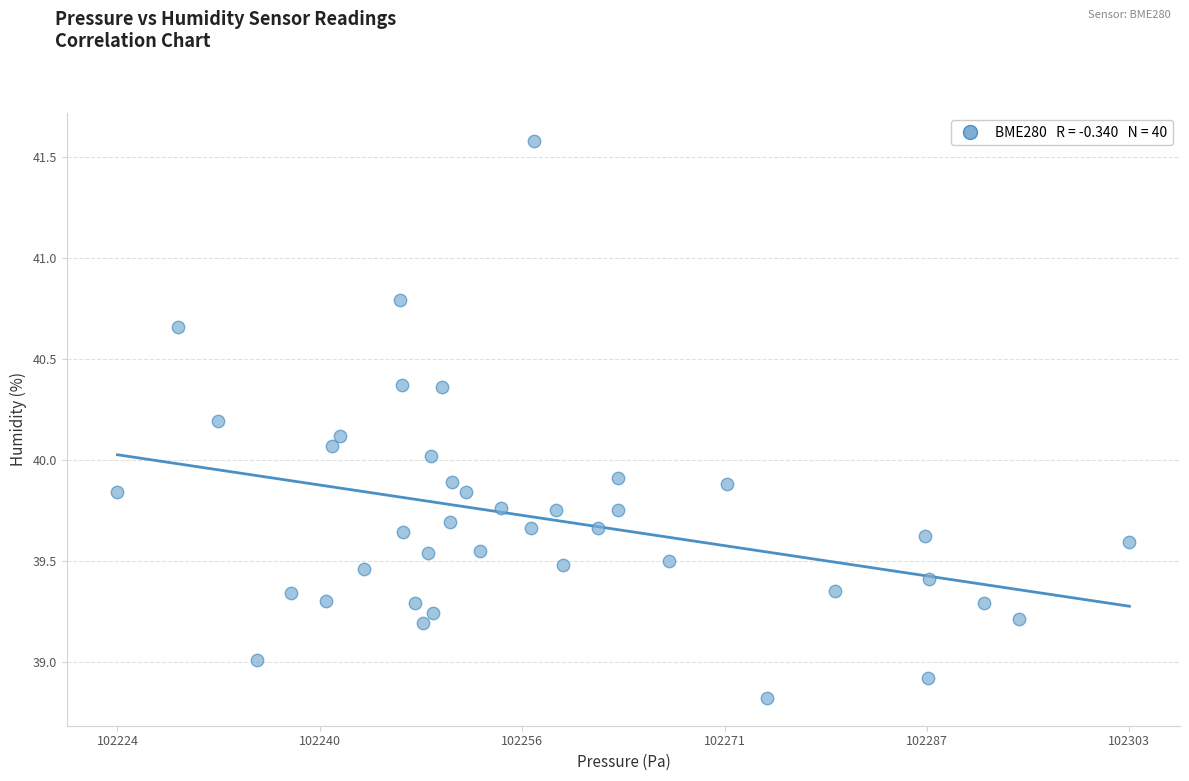

What is the range of Y values (max minus min)?

2.8